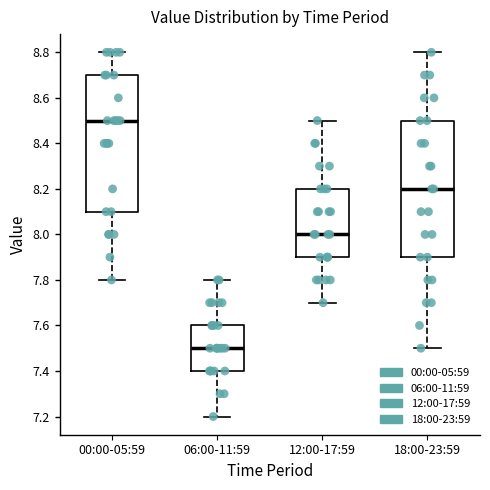

Which box's median line is the highest?

00:00-05:59